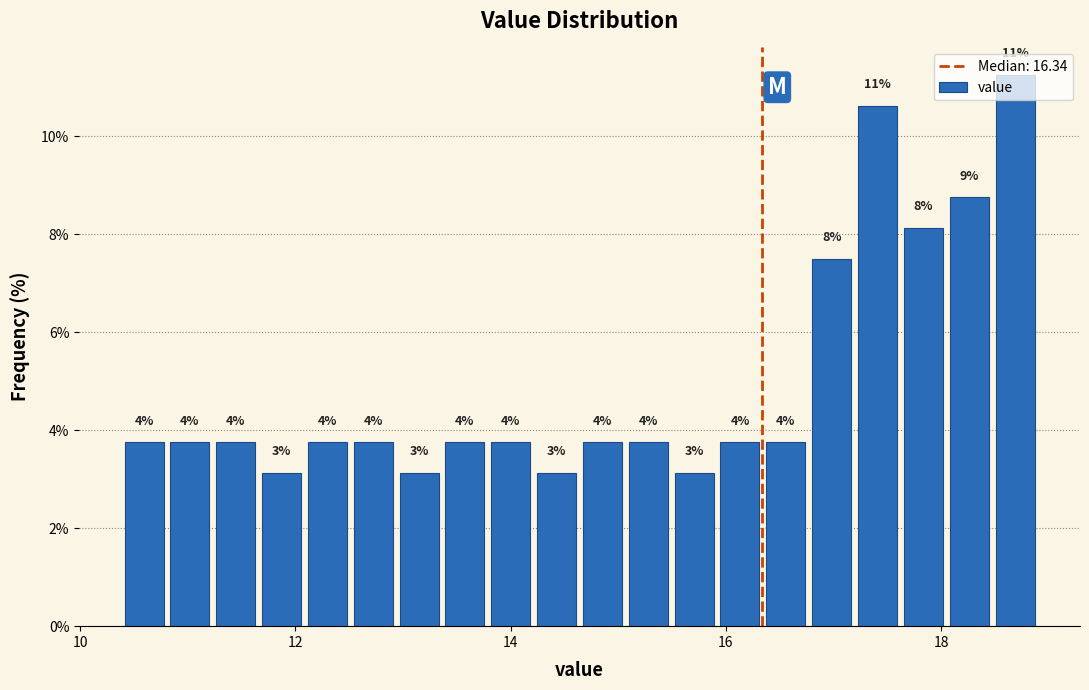

Around what value on the x-axis is the tallest bar? Give the approximate position of its centre, as read against the axis.

18.6